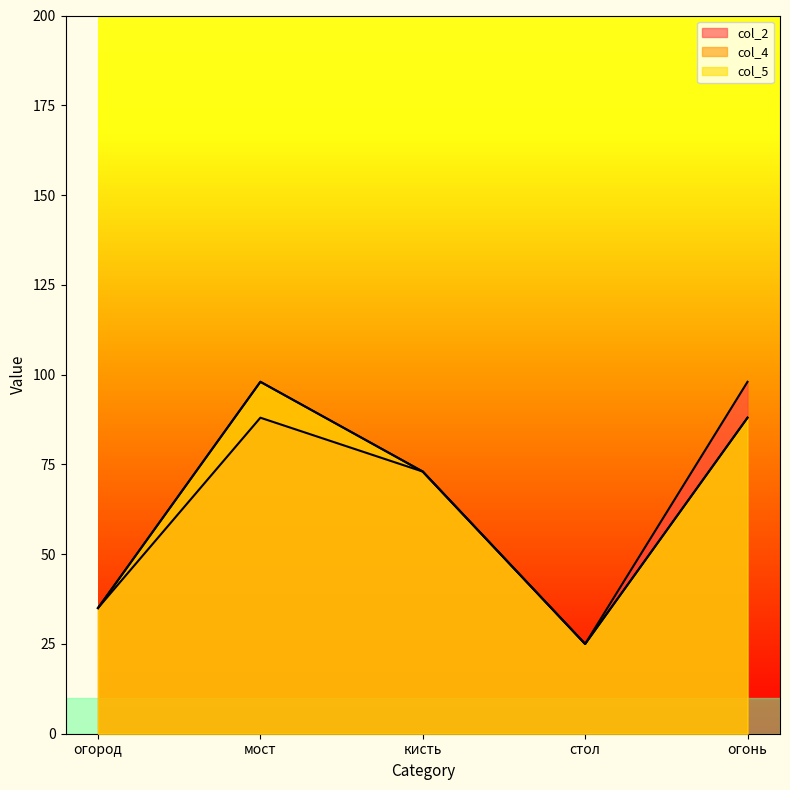

Reading left to right, extract all data points from this chart.

col_2: огород=35	мост=88	кисть=73	стол=25	огонь=98
col_4: огород=35	мост=98	кисть=73	стол=25	огонь=88
col_5: огород=35	мост=98	кисть=73	стол=25	огонь=88